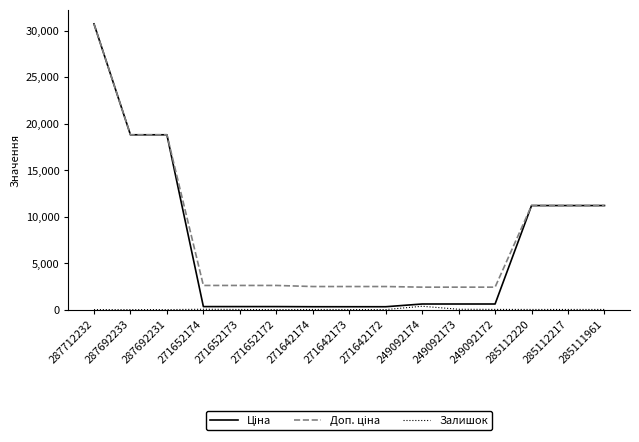

Does the chart have visible grid lines?

No